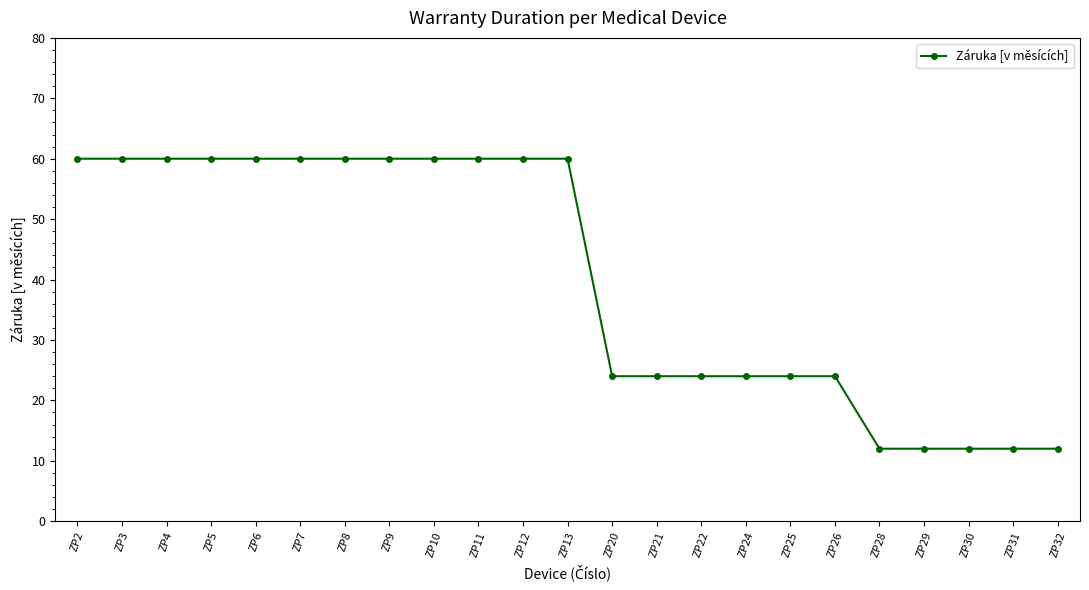

Reading left to right, list all the values displayed in this chart.

ZP2=60	ZP3=60	ZP4=60	ZP5=60	ZP6=60	ZP7=60	ZP8=60	ZP9=60	ZP10=60	ZP11=60	ZP12=60	ZP13=60	ZP20=24	ZP21=24	ZP22=24	ZP24=24	ZP25=24	ZP26=24	ZP28=12	ZP29=12	ZP30=12	ZP31=12	ZP32=12